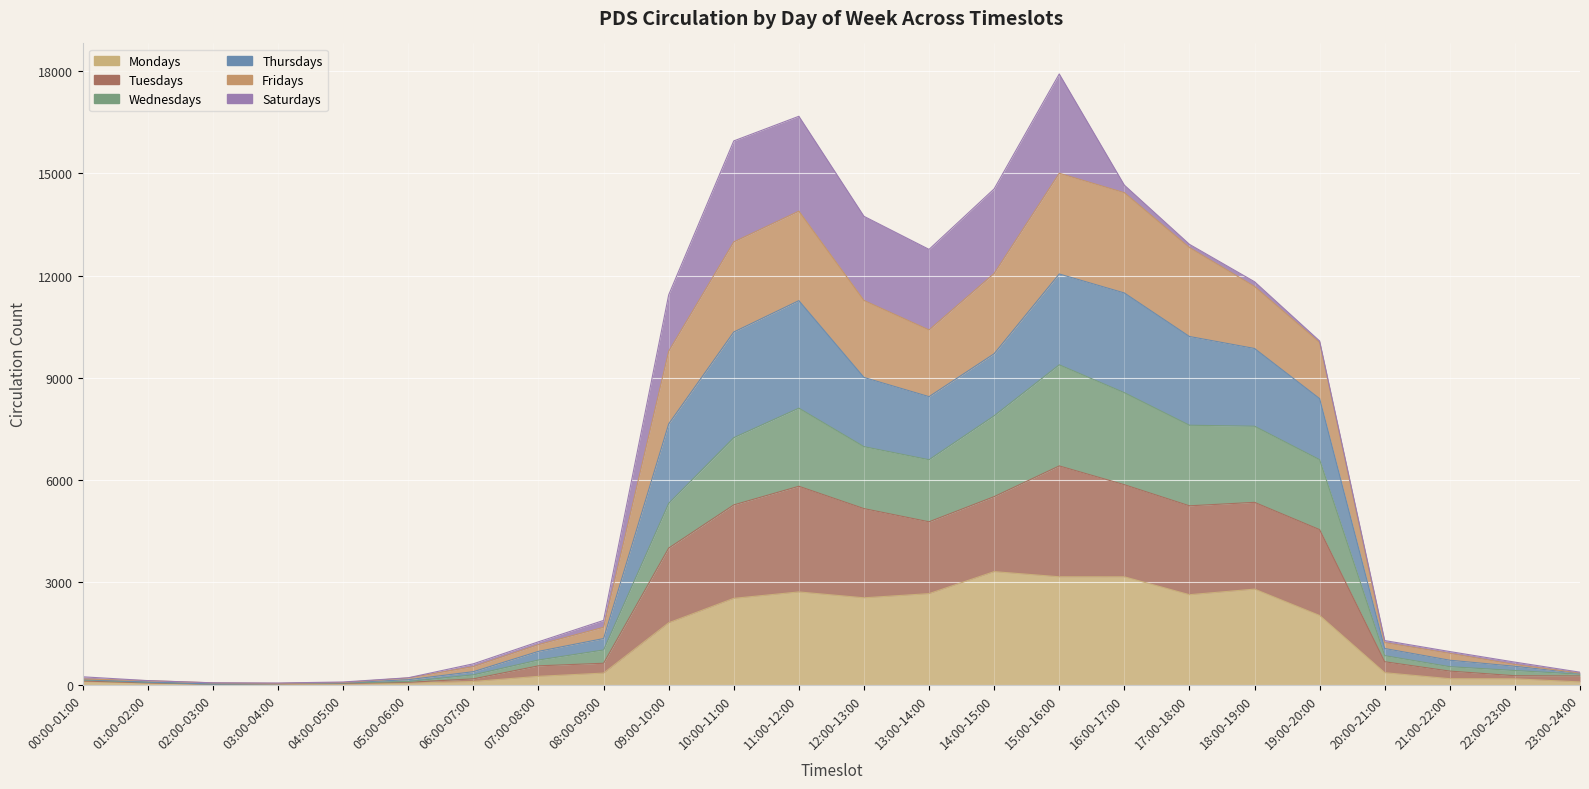

Rank the categories by Wednesdays value from highest to lowest.

15:00-16:00, 16:00-17:00, 11:00-12:00, 14:00-15:00, 17:00-18:00, 18:00-19:00, 10:00-11:00, 12:00-13:00, 19:00-20:00, 13:00-14:00, 09:00-10:00, 08:00-09:00, 20:00-21:00, 07:00-08:00, 21:00-22:00, 22:00-23:00, 23:00-24:00, 06:00-07:00, 00:00-01:00, 05:00-06:00, 01:00-02:00, 04:00-05:00, 03:00-04:00, 02:00-03:00